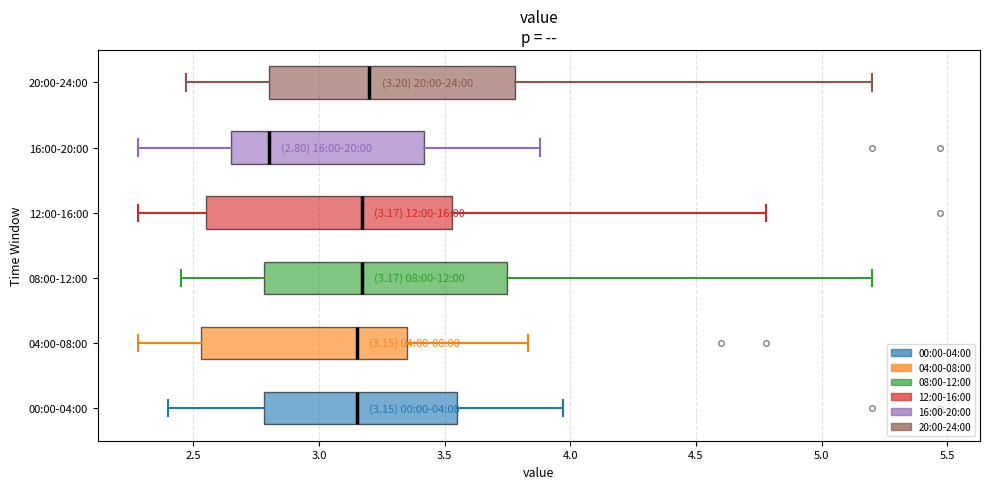

Which box has the furthest to the left median line?

16:00-20:00